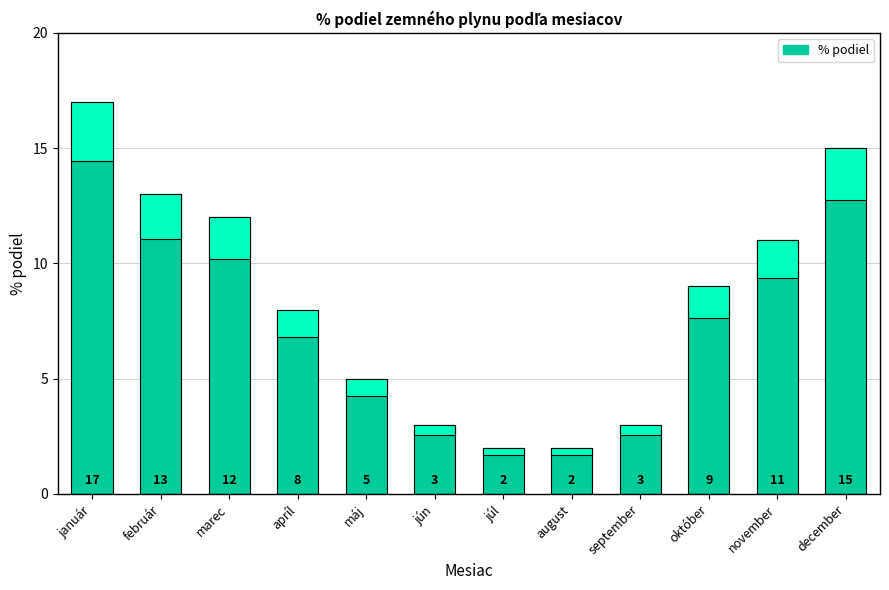

What is the smallest value displayed?

2